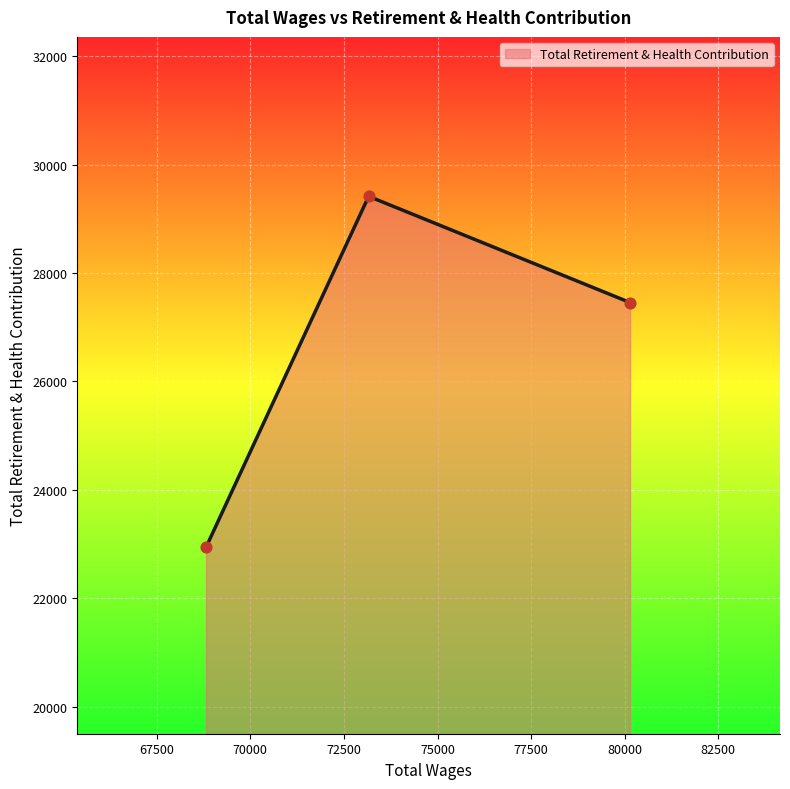

What is the maximum value shown in the chart?

29413